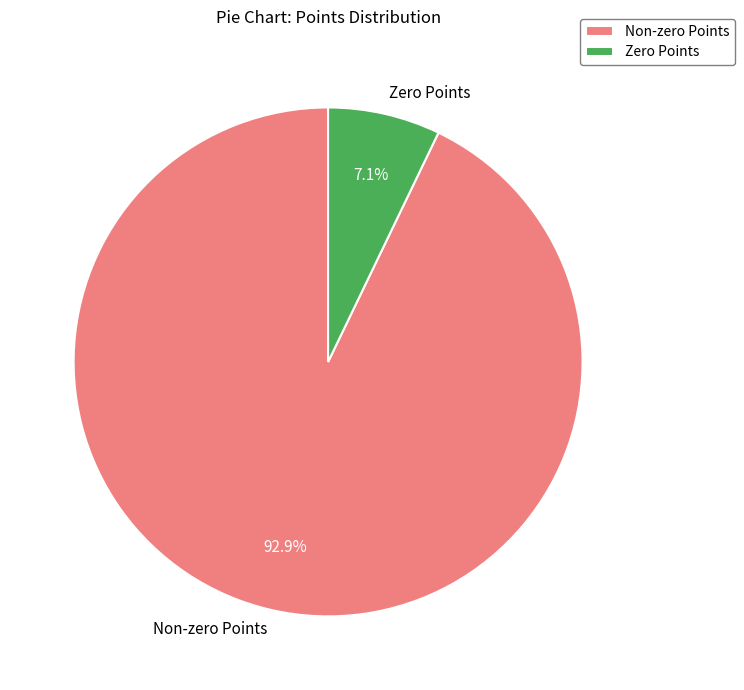

Which slice is the largest?

Non-zero Points